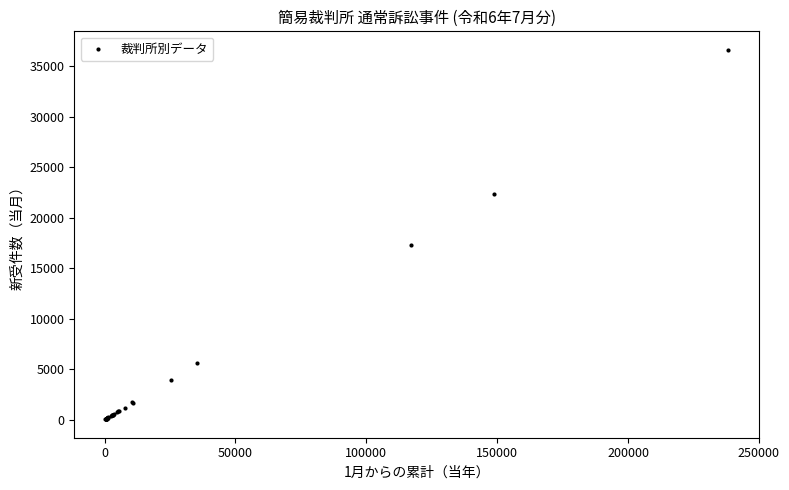

What Y value in the scatter plot is closest to 18328?

17336